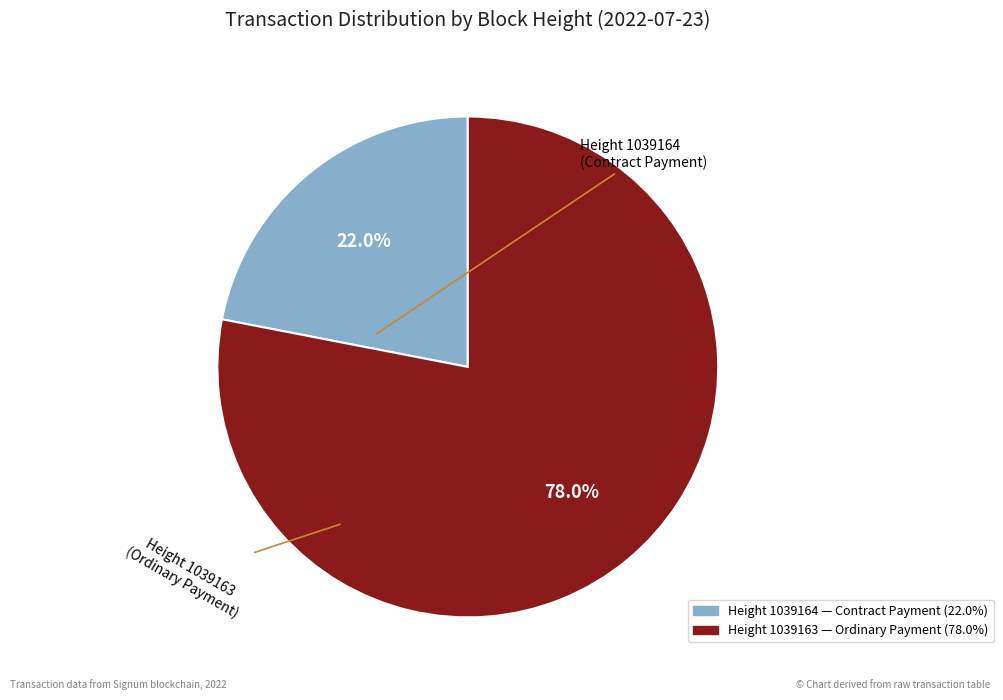

Is there a majority slice in this chart?

Yes